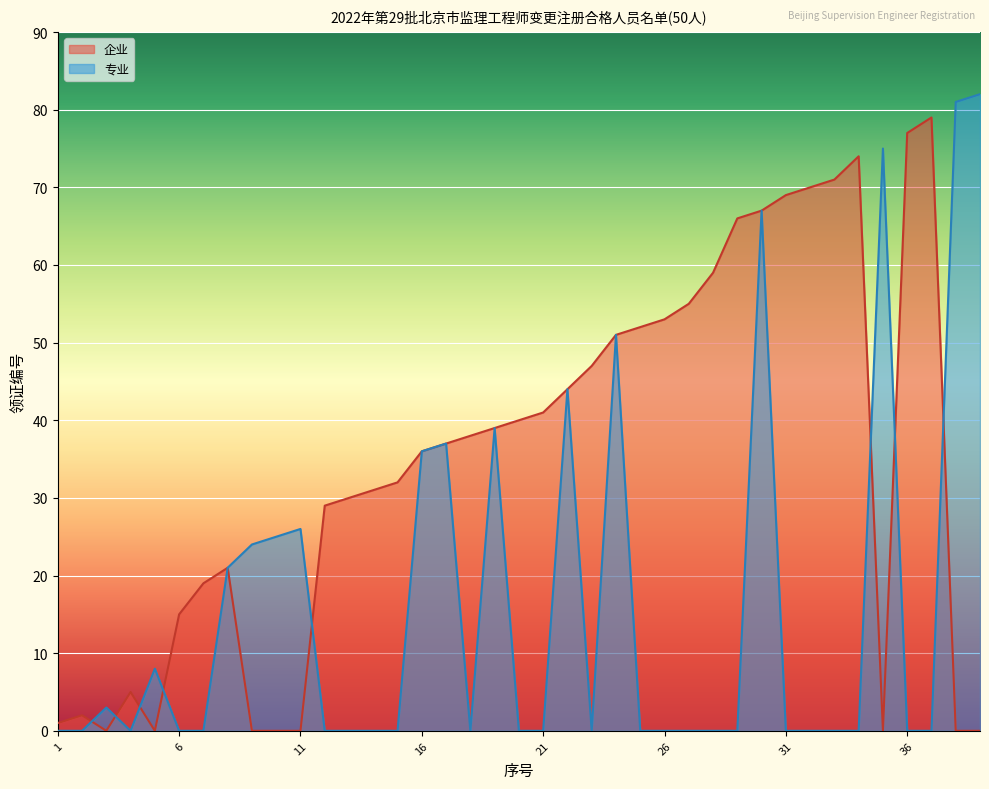

What is the difference between the second highest and second lowest values in the 专业 series?

81